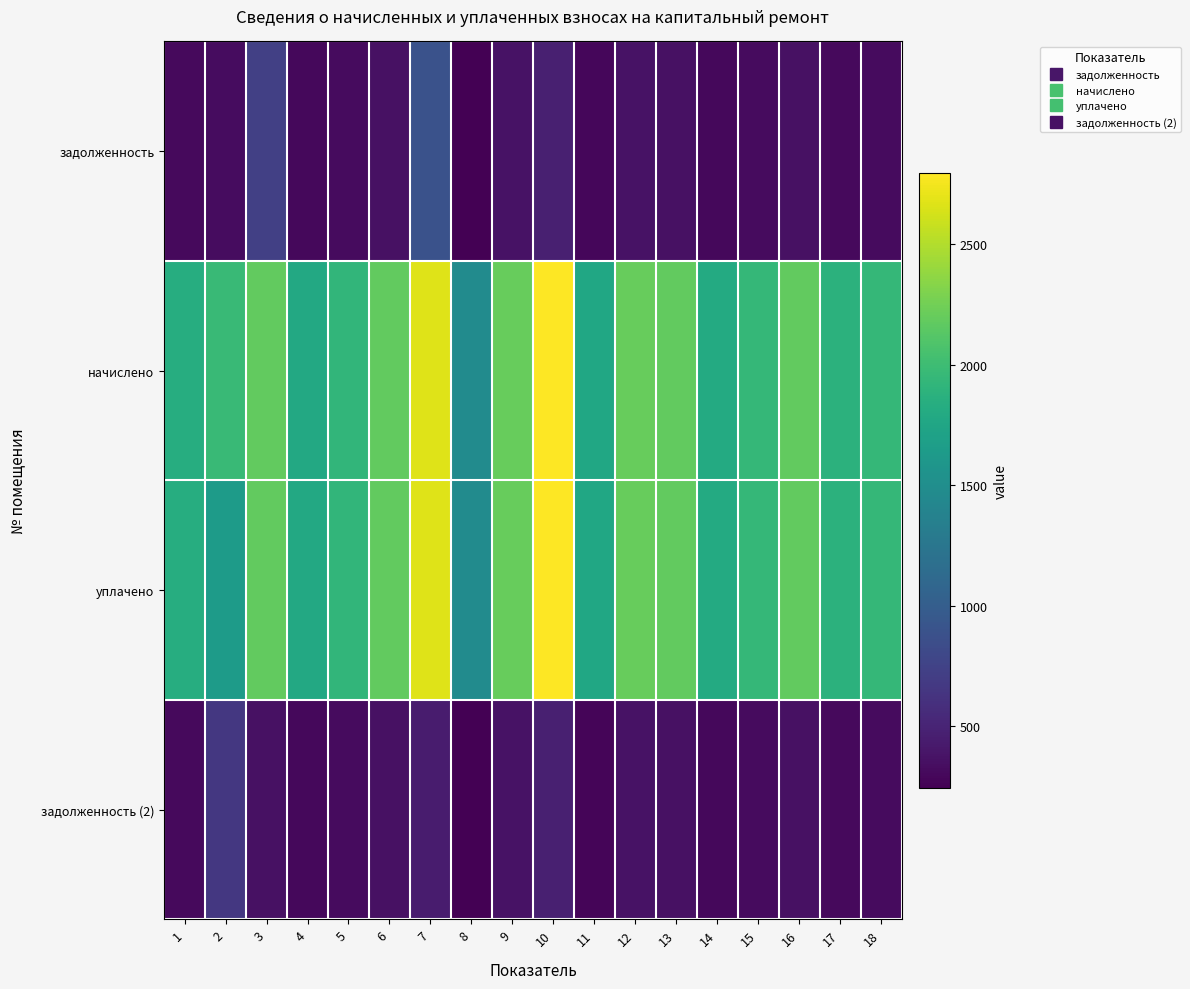

Between 3 and 12, which series saw the biggest shift?

задолженность